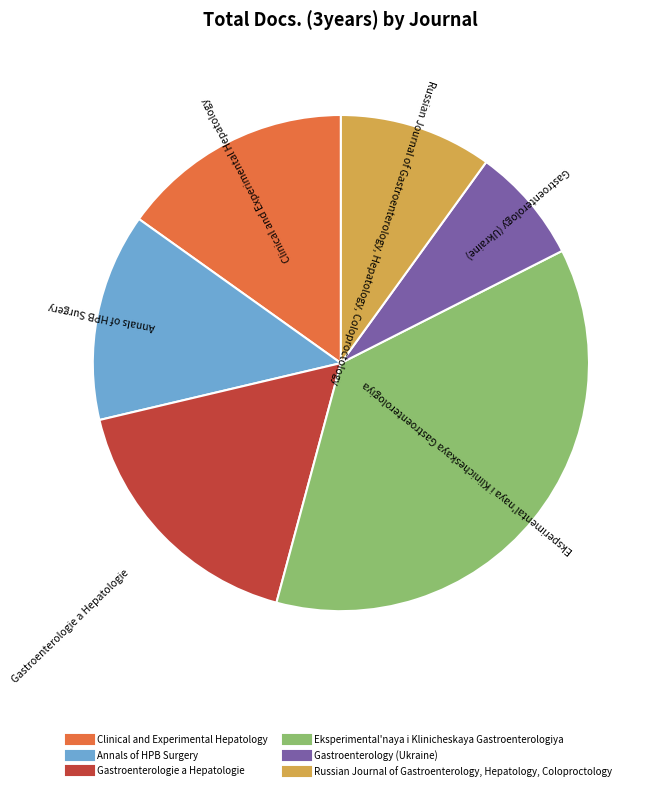

Do Annals of HPB Surgery and Clinical and Experimental Hepatology together represent more than half of the pie?

No